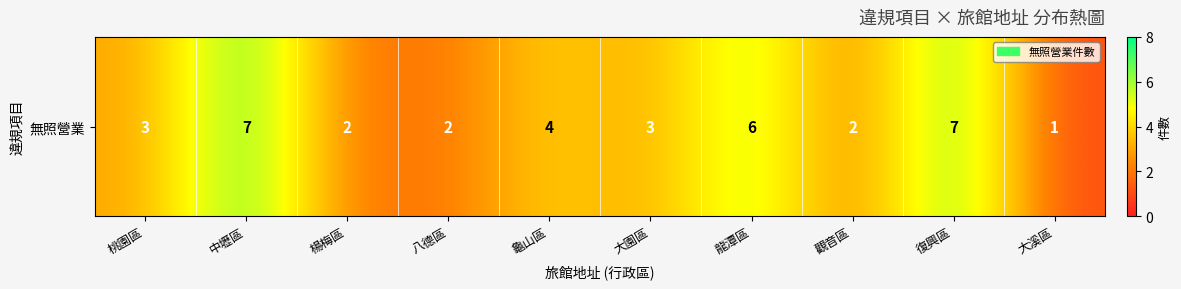

Which has a higher value, 中壢區 or 觀音區?

中壢區